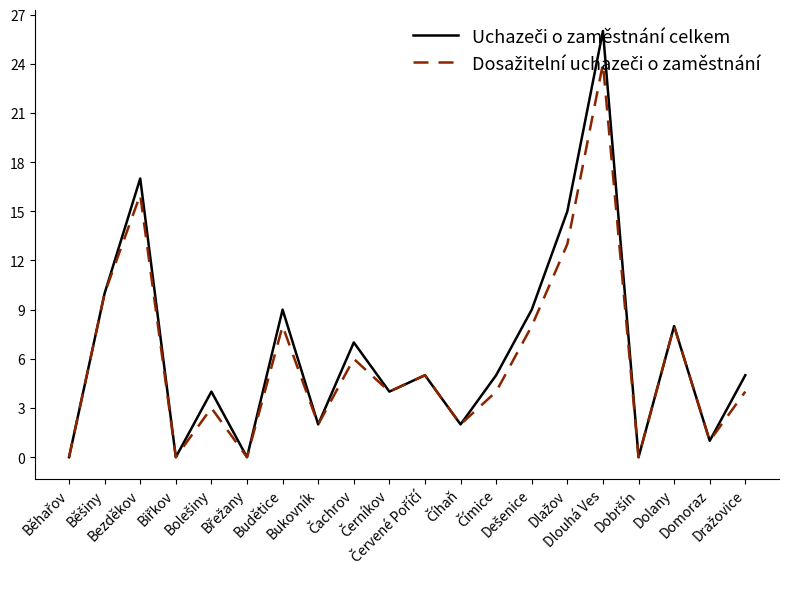

Is this an area chart (filled region under the line)?

No